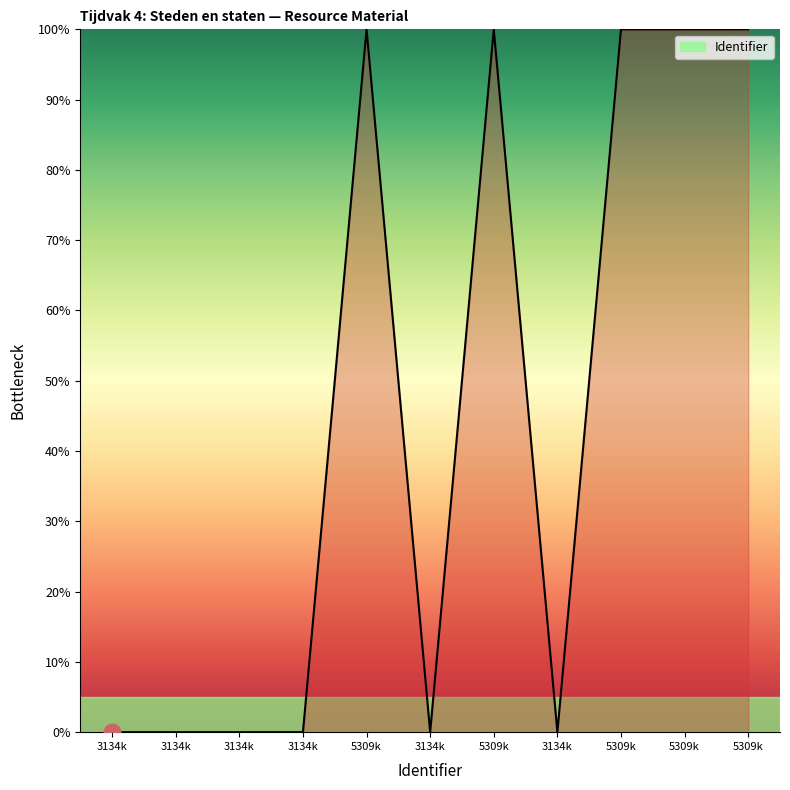

Does the chart display data point markers on the line(s)?

No